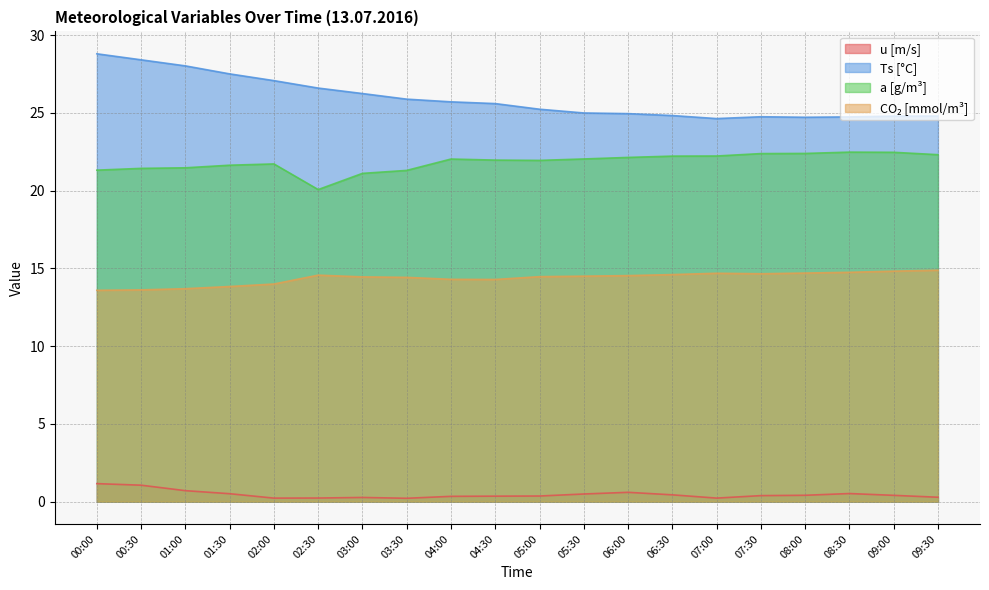

True or false: Ts[C] and CO2[mmol/m3] cross at least once.

False